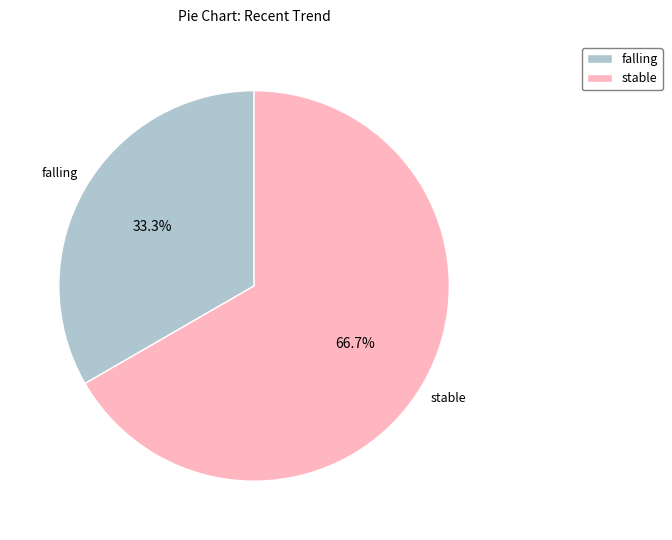

To the nearest percent, what is the difference between the stable and falling slice percentages?

33%